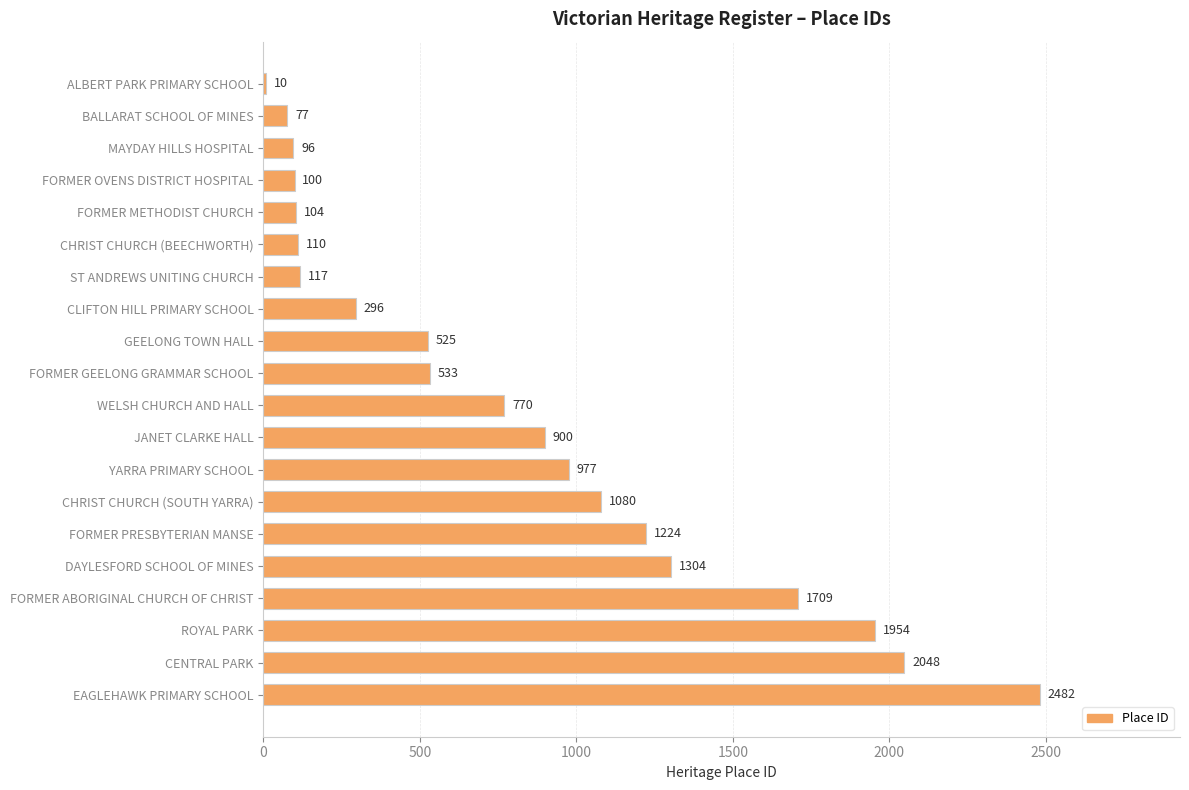

How many data points does each series have?

20